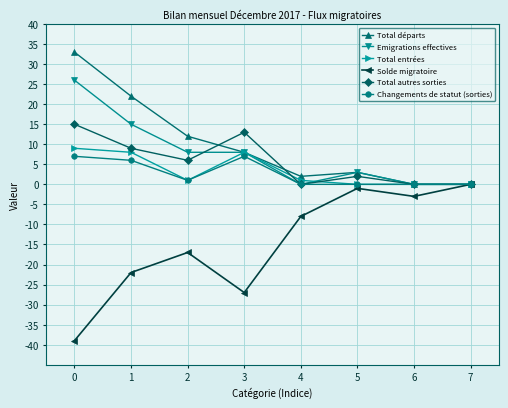

What is the approximate value of Emigrations effectives at 2?

8